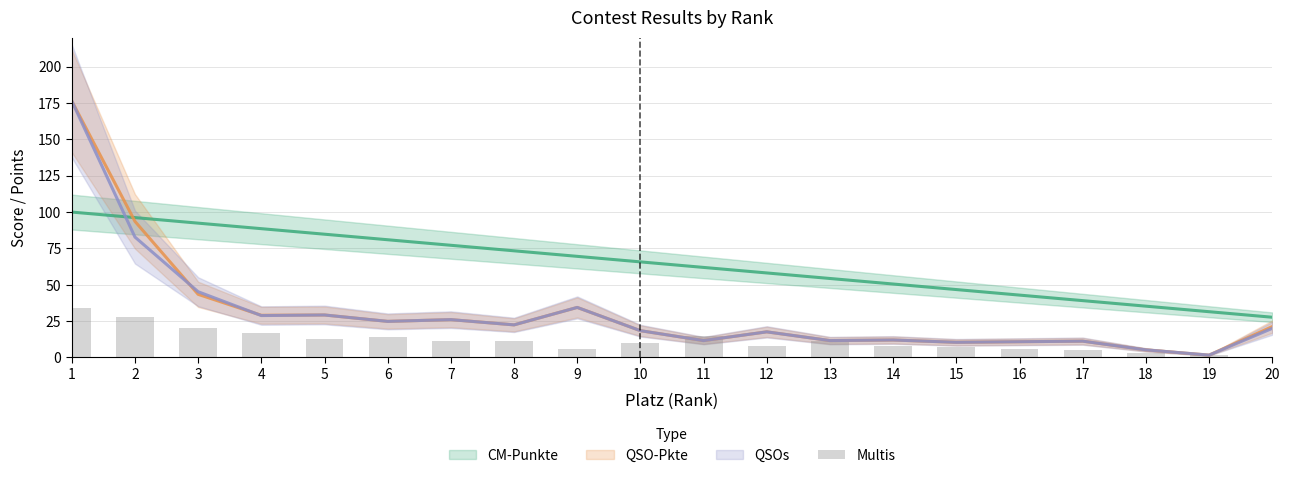

What is the average value?

11